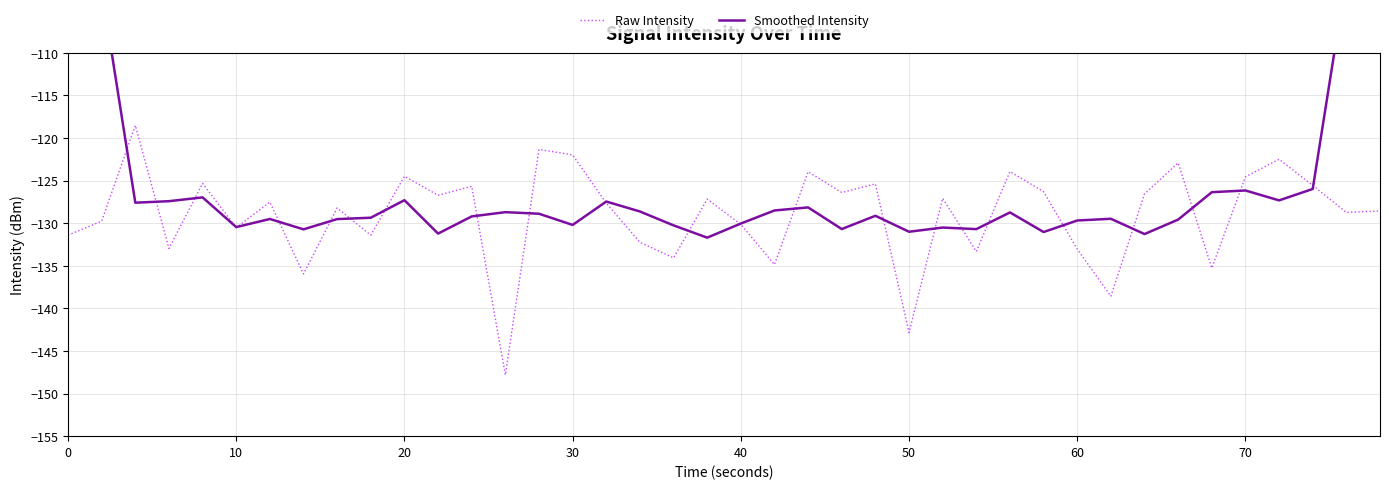

True or false: Raw Intensity has a value of -31.9 at 30.

False